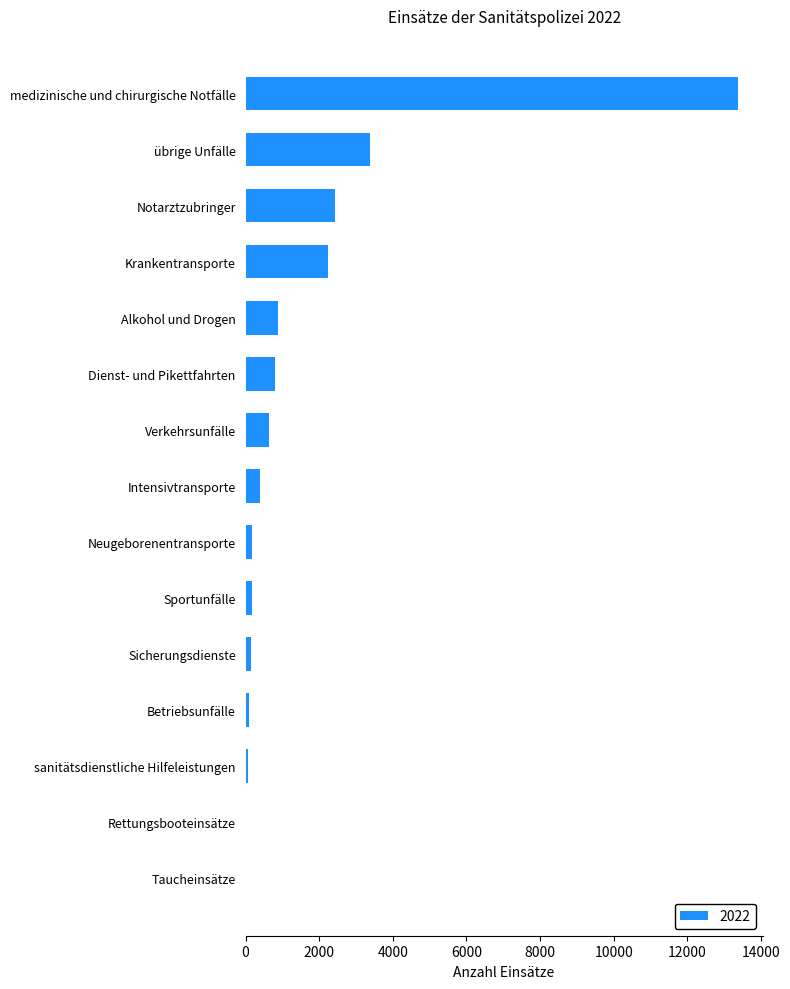

The value at Dienst- und Pikettfahrten is 803. True or false?

True